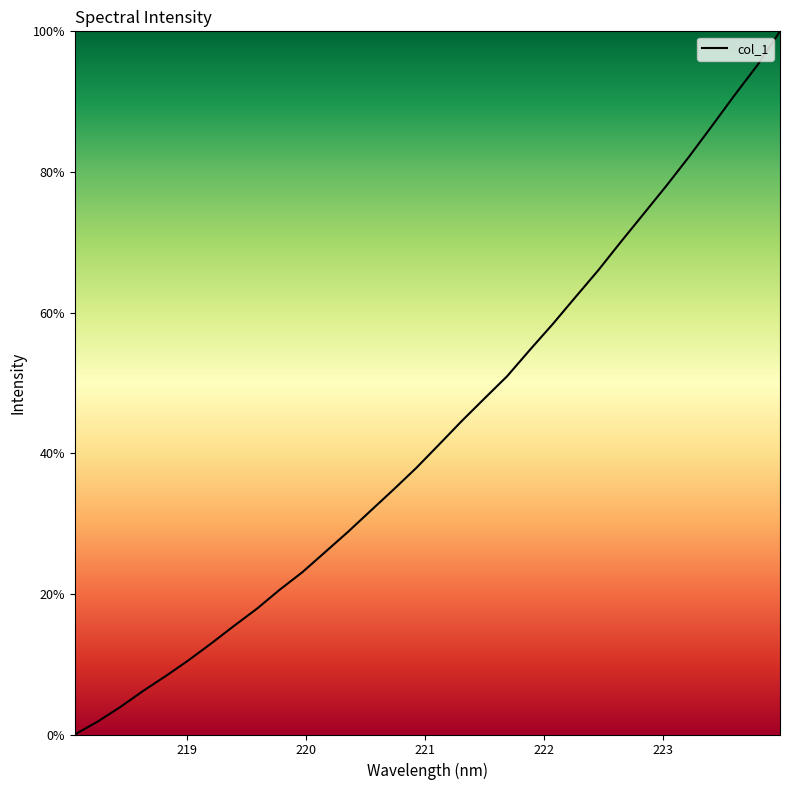

Reading left to right, extract all data points from this chart.

0.0	1.8	3.9	6.2	8.3	10.6	13.0	15.5	17.9	20.6	23.1	26.0	28.8	31.8	34.8	37.9	41.2	44.6	47.8	51.0	54.7	58.4	62.2	66.0	70.1	74.0	78.0	82.2	86.5	90.9	95.2	100.0